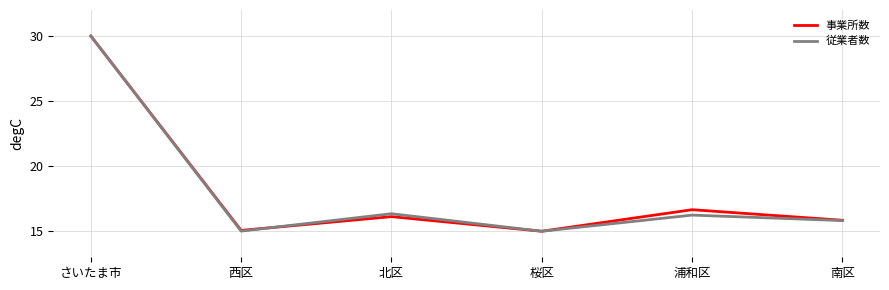

Which category has the highest value in the 事業所数 series?

さいたま市